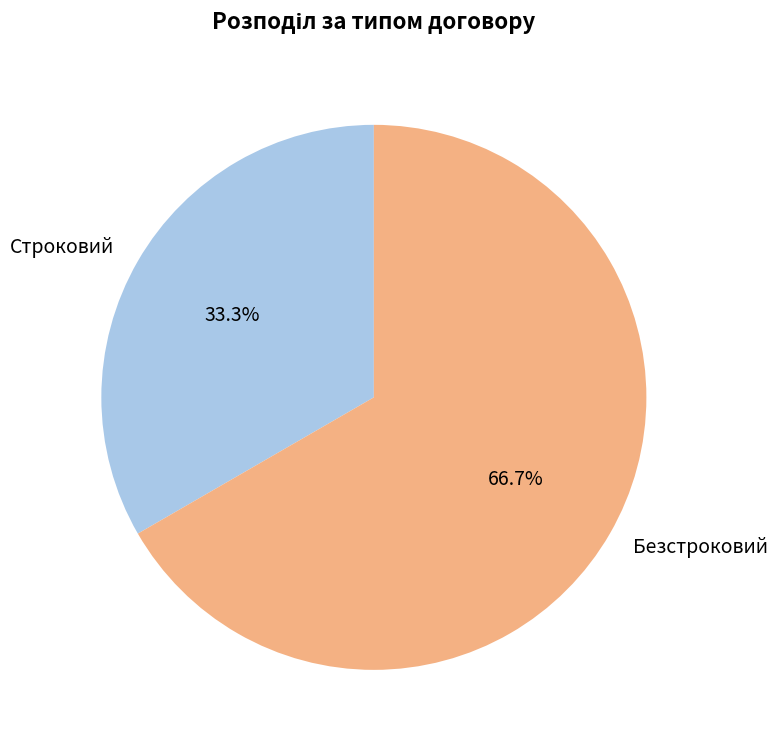

To the nearest percent, what is the difference between the largest and smallest slice percentages?

33%